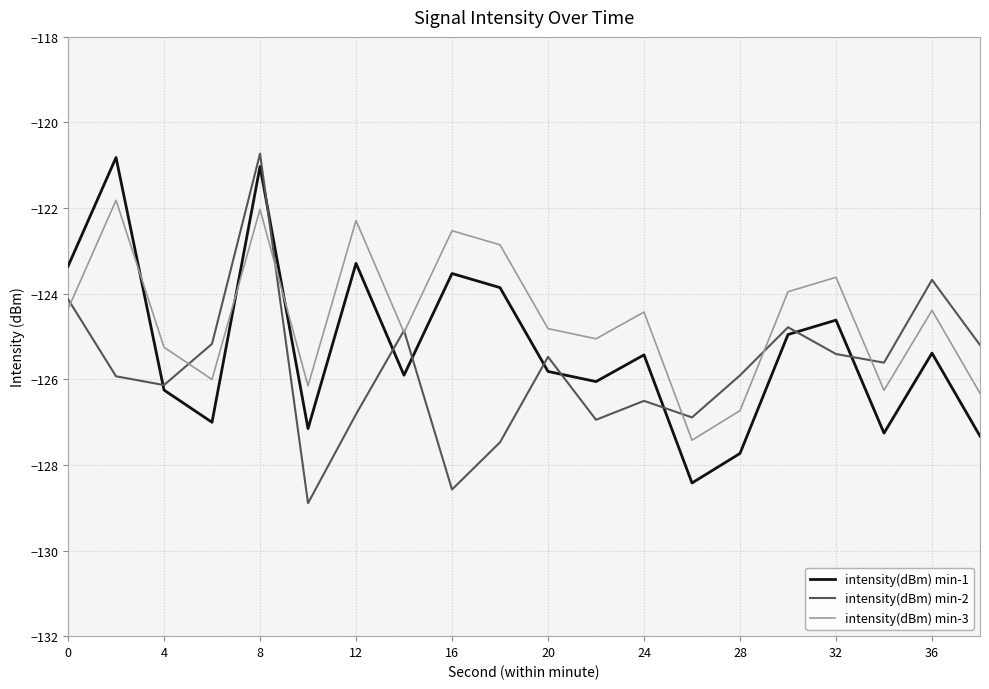

Reading right to left, list all the values displayed in this chart.

intensity(dBm) min-1: -127.3	-125.4	-127.3	-124.6	-125.0	-127.7	-128.4	-125.4	-126.1	-125.8	-123.9	-123.5	-125.9	-123.3	-127.2	-121.0	-127.0	-126.3	-120.8	-123.4
intensity(dBm) min-2: -125.2	-123.7	-125.6	-125.4	-124.8	-125.9	-126.9	-126.5	-126.9	-125.5	-127.5	-128.6	-124.9	-126.8	-128.9	-120.7	-125.2	-126.1	-125.9	-124.1
intensity(dBm) min-3: -126.3	-124.4	-126.3	-123.6	-124.0	-126.7	-127.4	-124.4	-125.1	-124.8	-122.9	-122.5	-124.9	-122.3	-126.2	-122.0	-126.0	-125.3	-121.8	-124.4